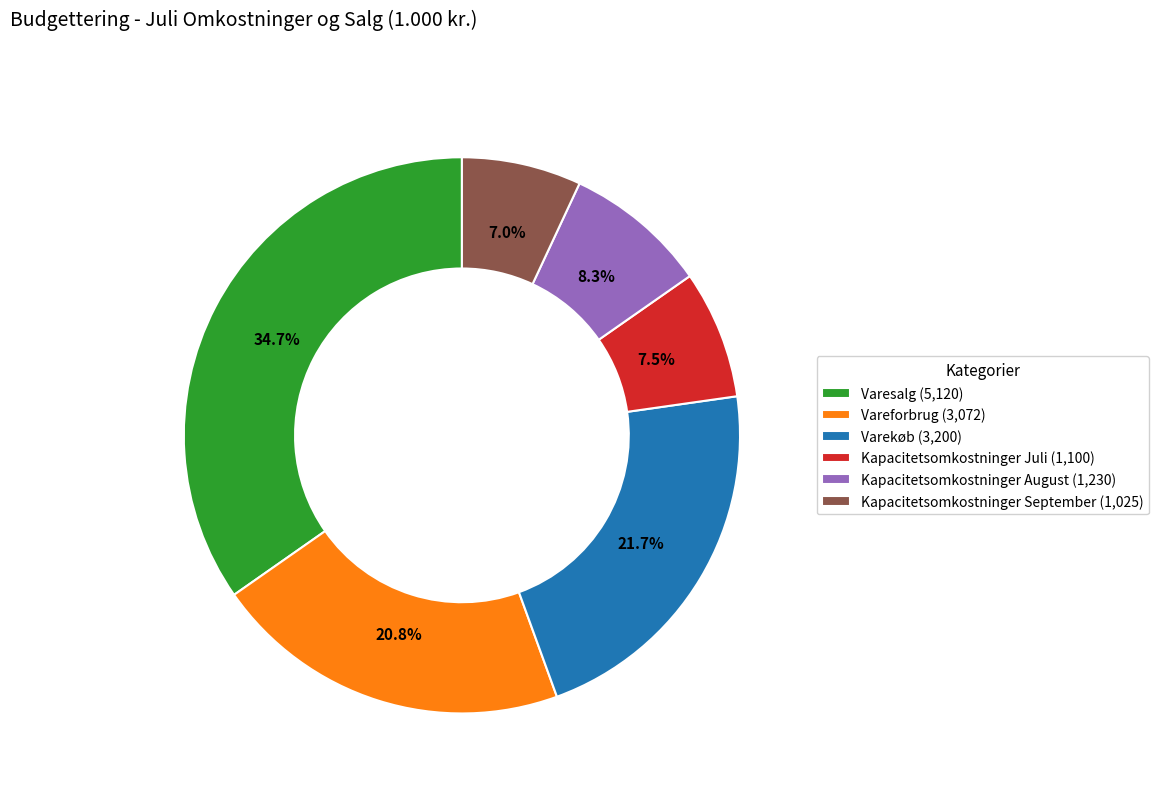

To the nearest percent, what is the difference between the largest and smallest slice percentages?

28%